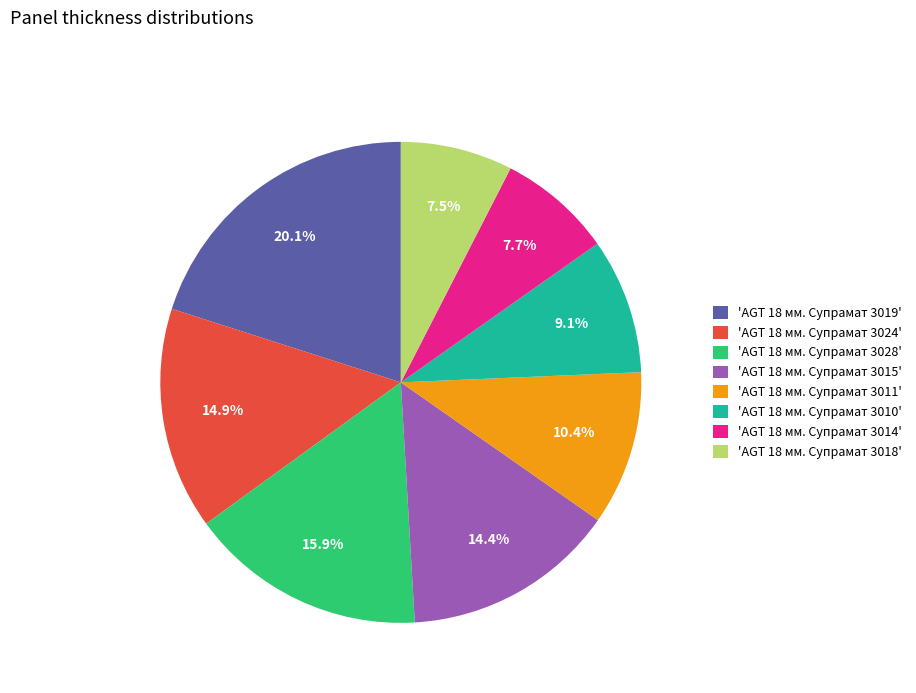

Combined, what portion of the pie is 'AGT 18 мм. Супрамат 3019' and 'AGT 18 мм. Супрамат 3024'?

35.0%